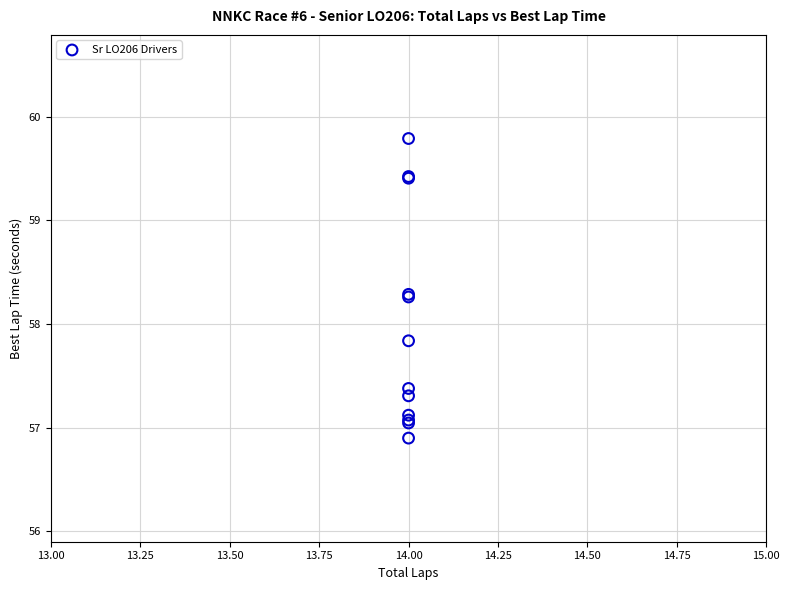

What Y value in the scatter plot is closest to 58?

57.8